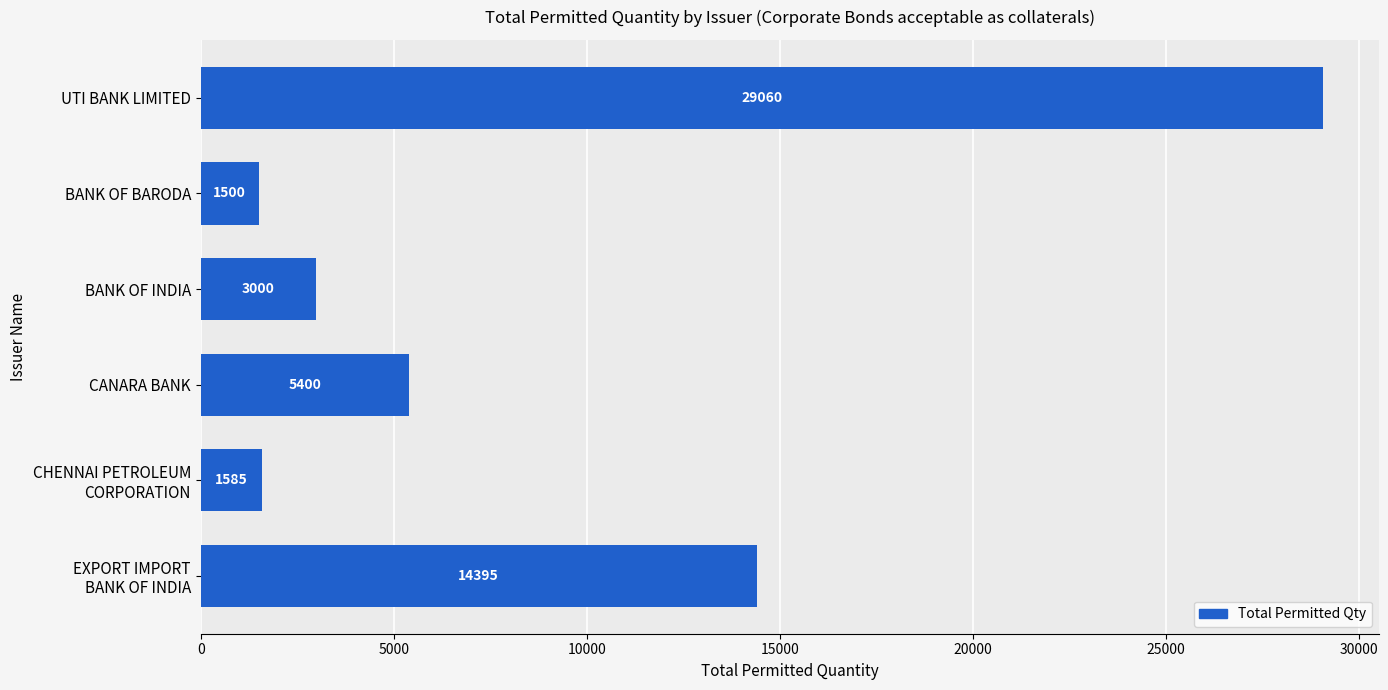

What is the value of the 5th bar from the top?

1585